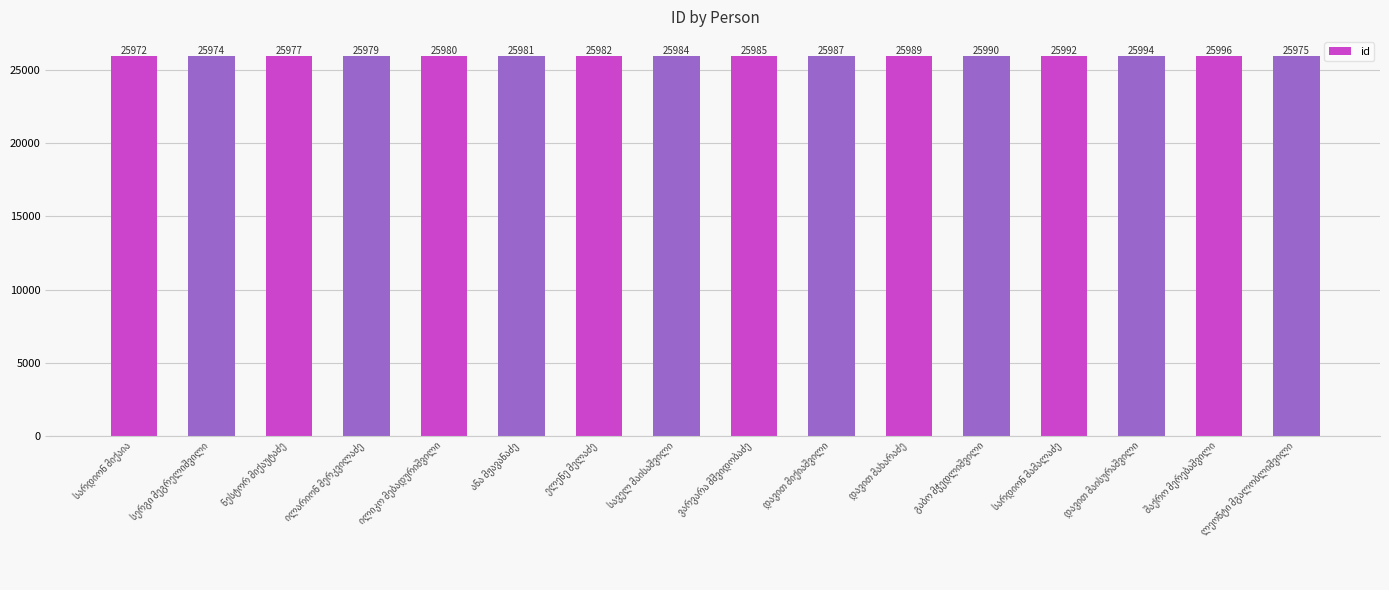

Reading right to left, list all the values displayed in this chart.

25975	25996	25994	25992	25990	25989	25987	25985	25984	25982	25981	25980	25979	25977	25974	25972